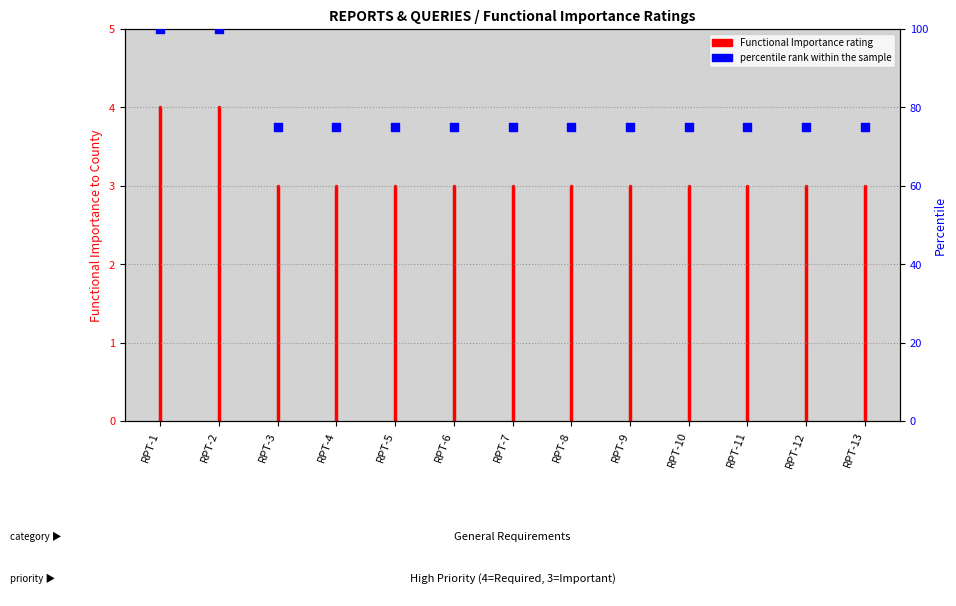

Between RPT-11 and RPT-13, which is larger?

RPT-11